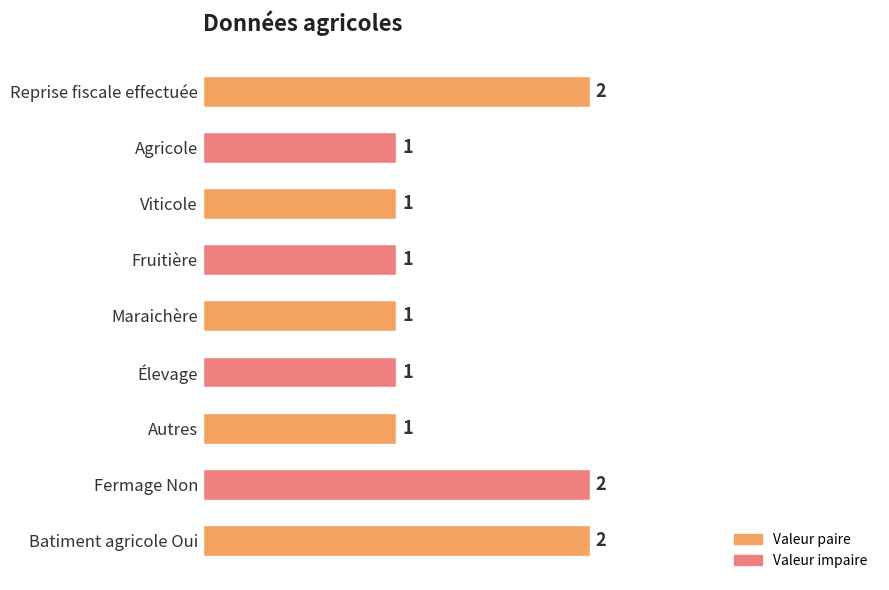

True or false: the data shows 1 at Maraichère.

True